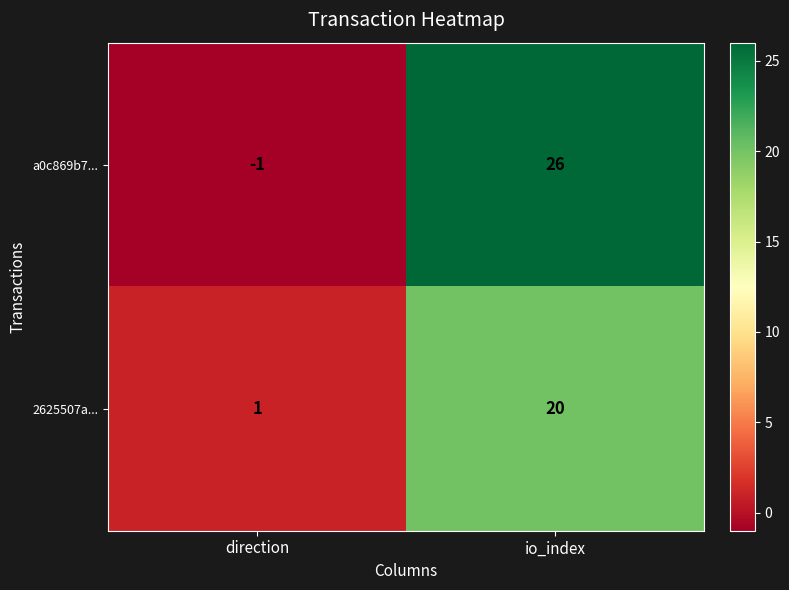

Rank the series at io_index from highest to lowest value.

a0c869b7..., 2625507a...